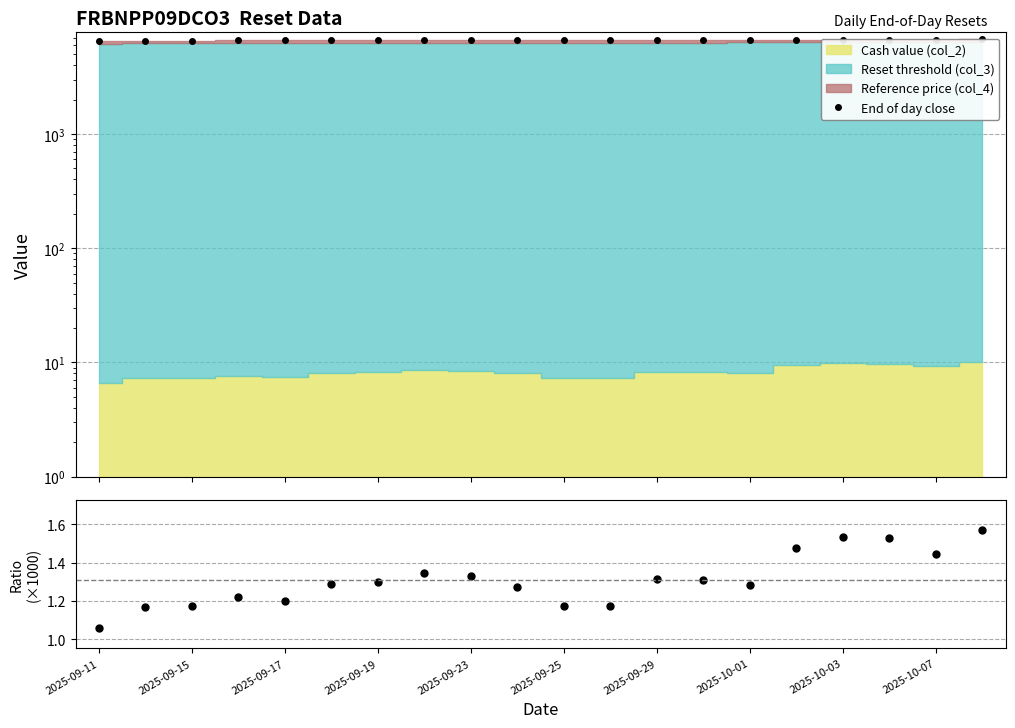

Reading left to right, extract all data points from this chart.

End of day close: 6532.0	6584.3	6584.3	6606.8	6600.4	6600.4	6632.0	6664.4	6656.9	6638.0	6604.7	6604.7	6643.7	6661.2	6688.5	6711.2	6715.4	6715.8	6714.6	6753.7
Cash / Threshold (×1000): 1.1	1.2	1.2	1.2	1.2	1.3	1.3	1.3	1.3	1.3	1.2	1.2	1.3	1.3	1.3	1.5	1.5	1.5	1.4	1.6